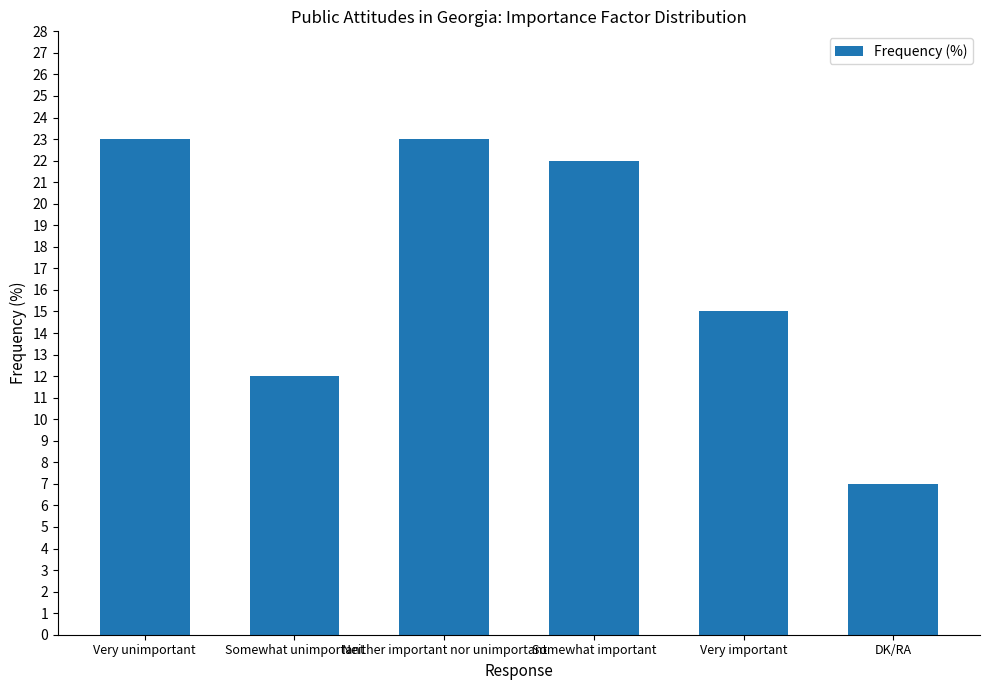

What is the average value?

17